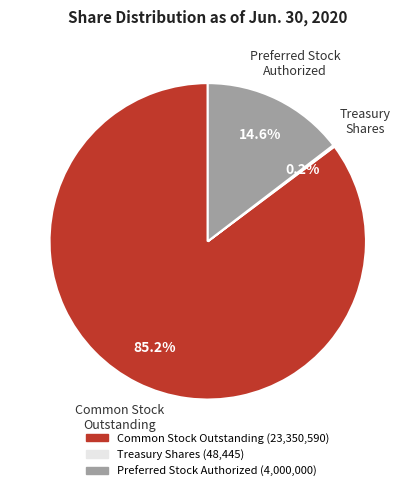

To the nearest percent, what is the difference between the largest and smallest slice percentages?

85%